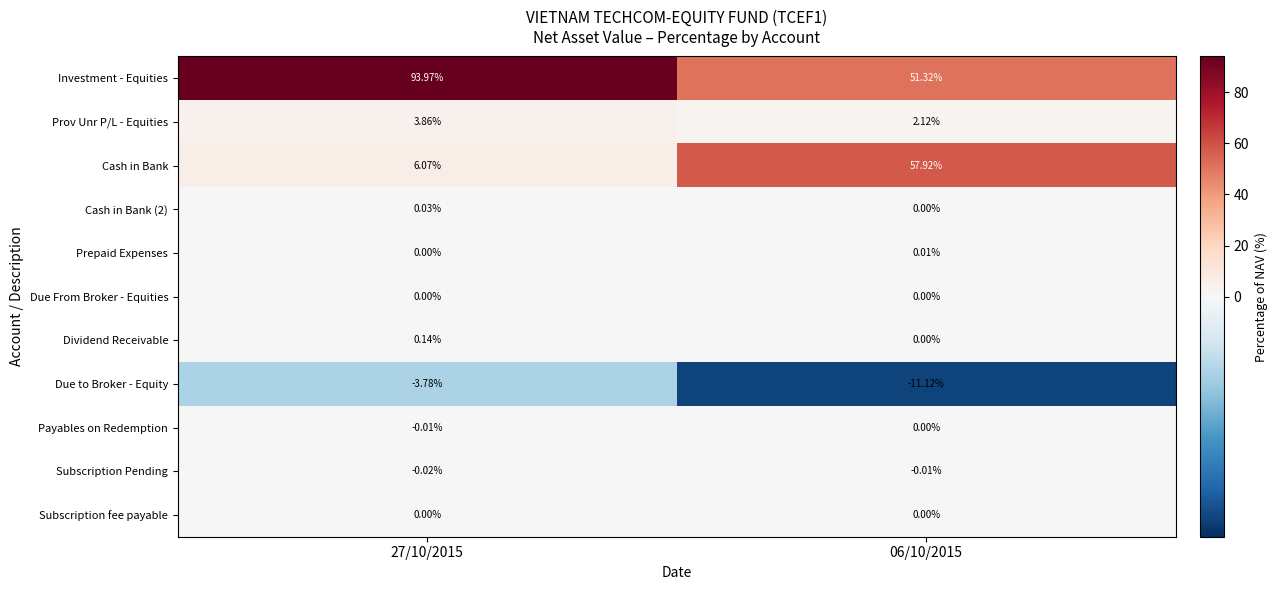

Which series has the largest total across all categories?

Investment - Equities